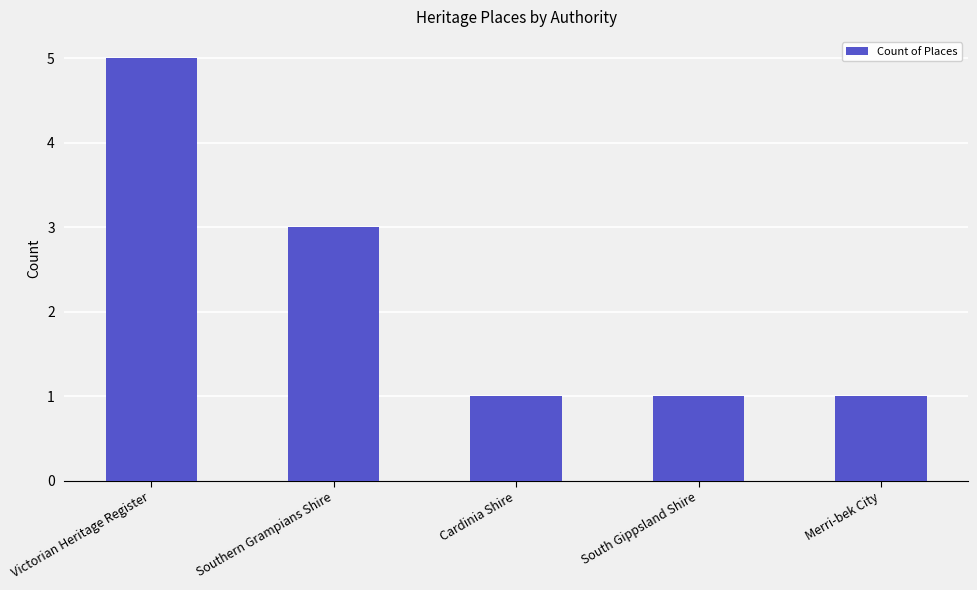

What is the greatest value displayed?

5